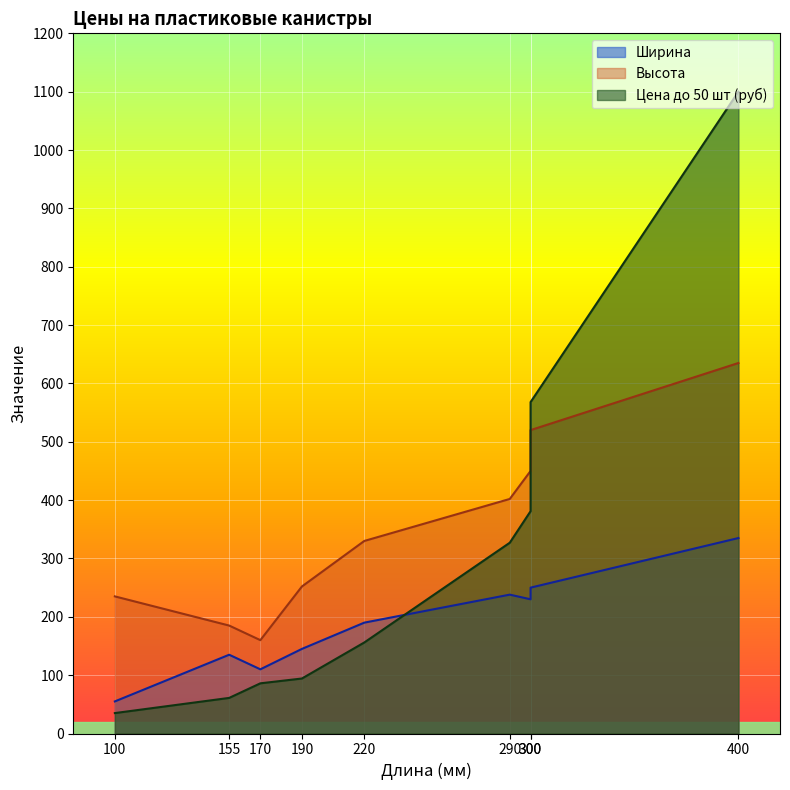

Reading left to right, transcribe all the data shown in this chart.

Ширина: 400=335.0	300=250.0	300=230.0	290=238.0	220=190.0	190=145.0	155=135.0	170=110.0	100=55.0
Высота: 400=635.0	300=520.0	300=450.0	290=402.0	220=330.0	190=252.0	155=185.0	170=160.0	100=235.0
Цена до 50 шт (руб): 400=1100.0	300=568.0	300=381.0	290=327.0	220=156.0	190=94.2	155=61.0	170=86.0	100=35.0